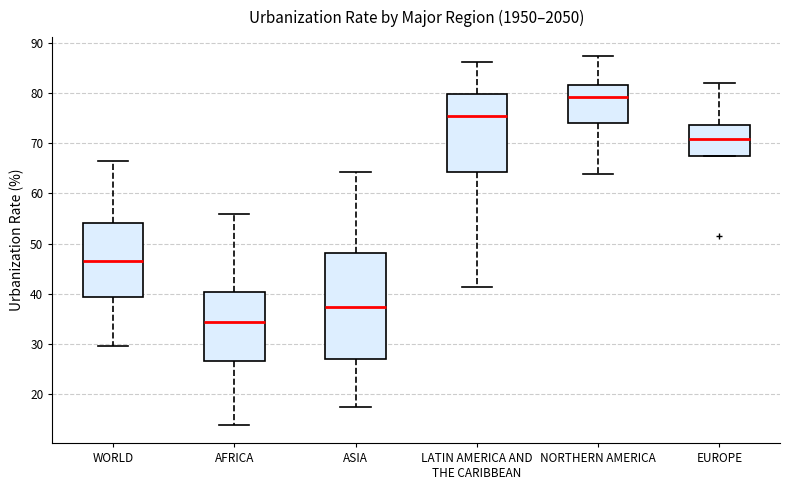

Comparing the boxes themselves (not the whiskers), which one is the tallest?

ASIA